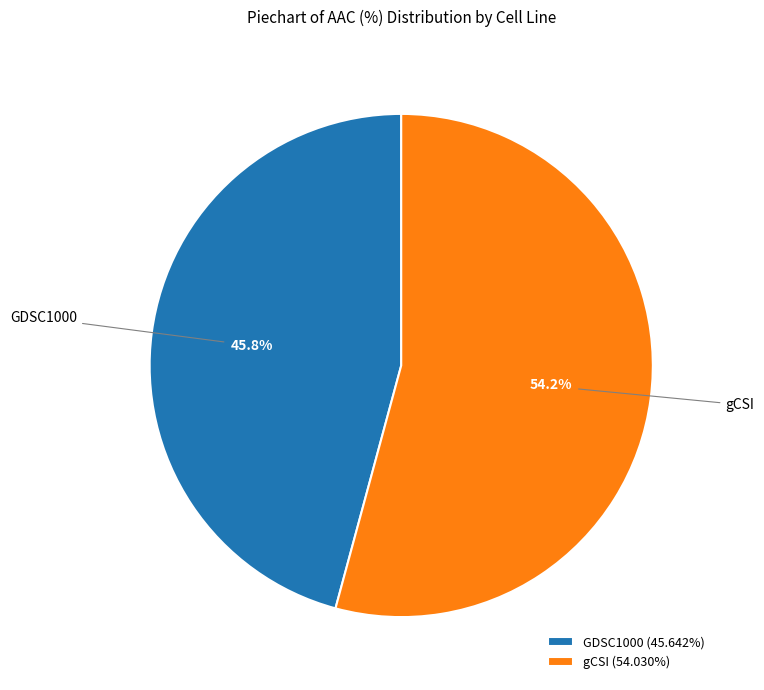

Is it true that gCSI is 44% of the pie?

False